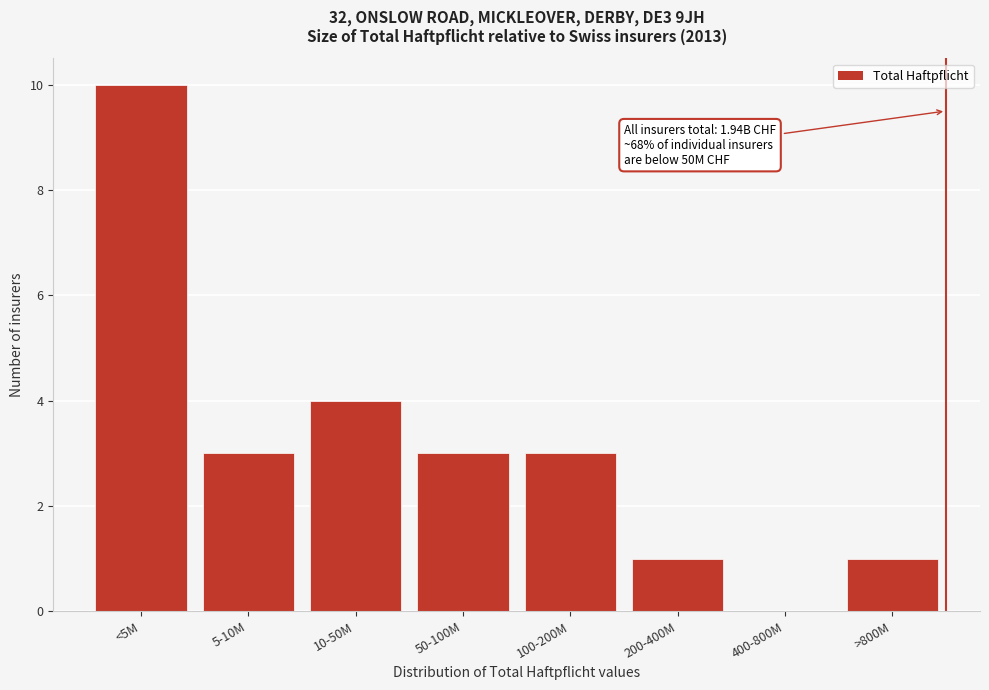

Reading left to right, list all the values displayed in this chart.

<5M=10	5-10M=3	10-50M=4	50-100M=3	100-200M=3	200-400M=1	400-800M=0	>800M=1